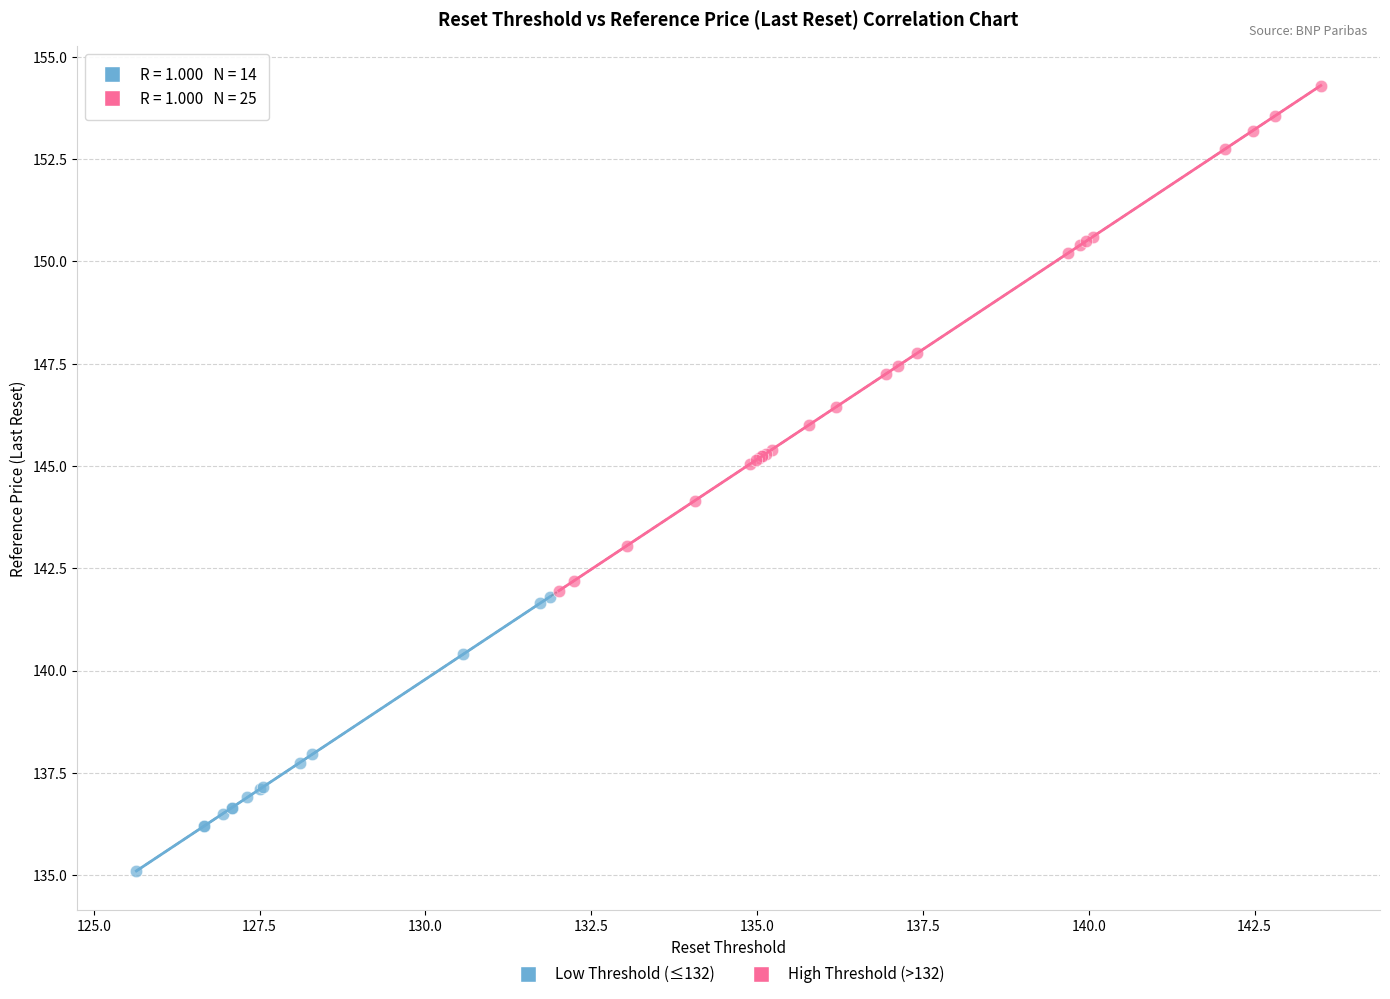

What are all the series names shown in the legend?

Low Threshold (≤132), High Threshold (>132)